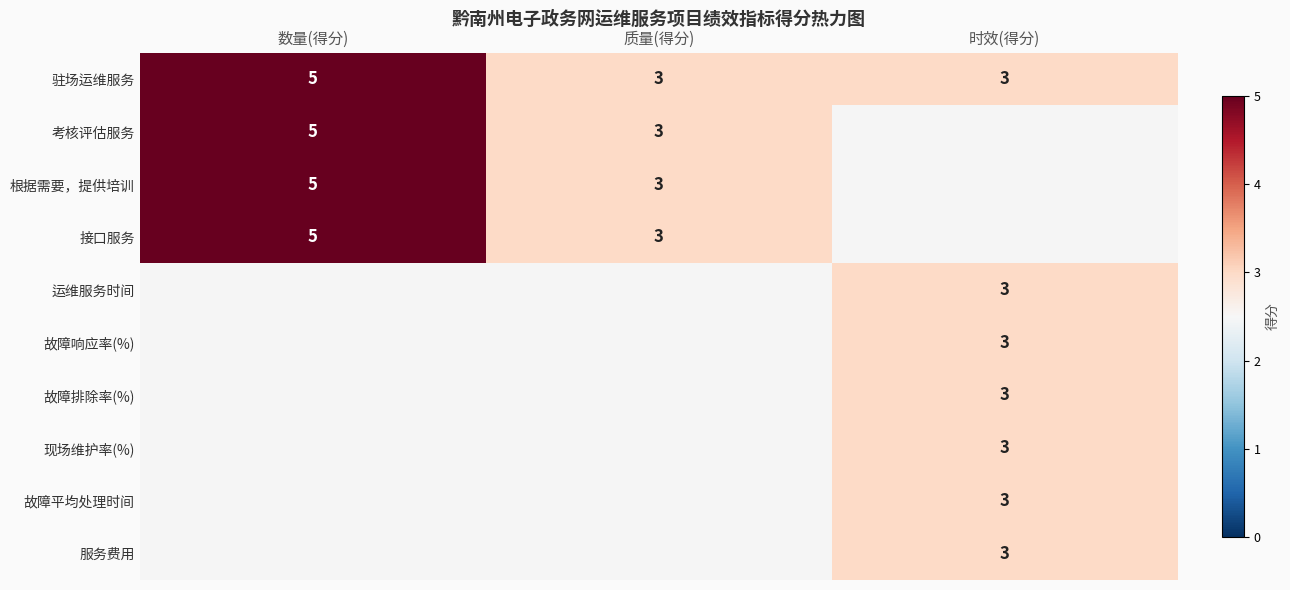

At how many categories does at least one series exceed 3?

1